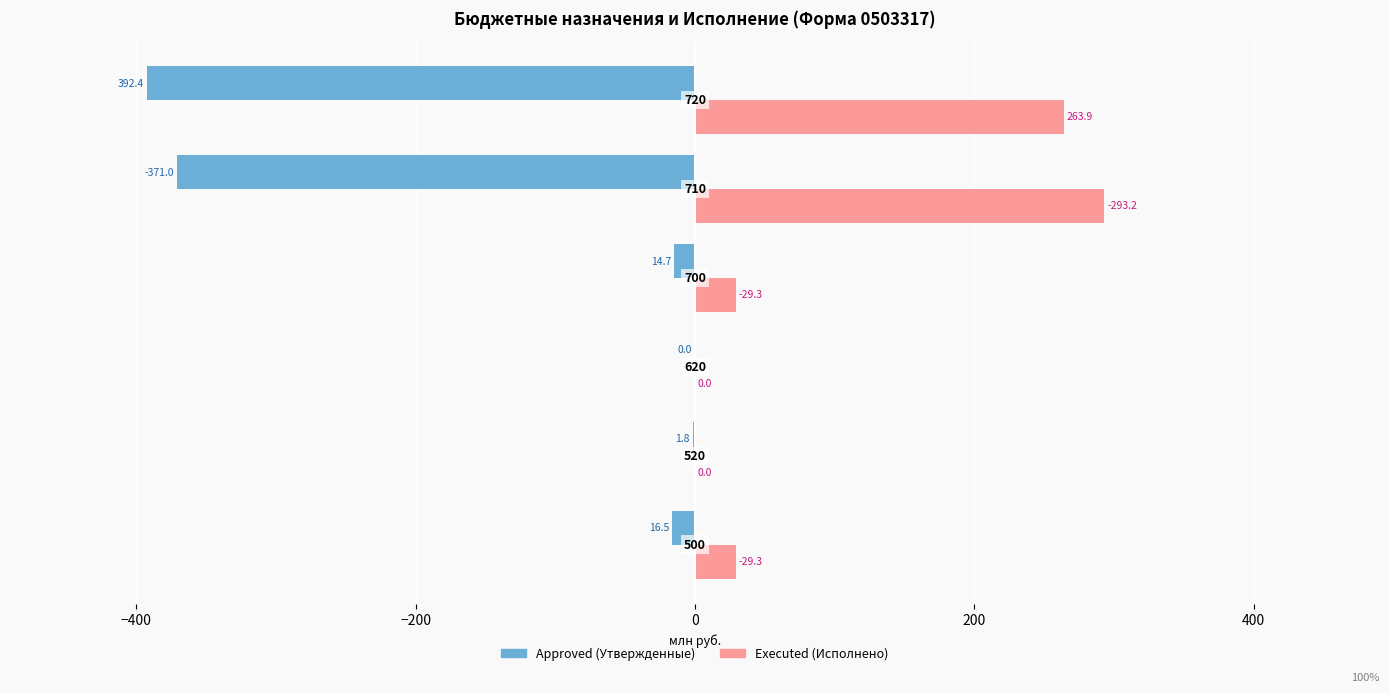

What are all the series names shown in the legend?

Approved (Утвержденные), Executed (Исполнено)